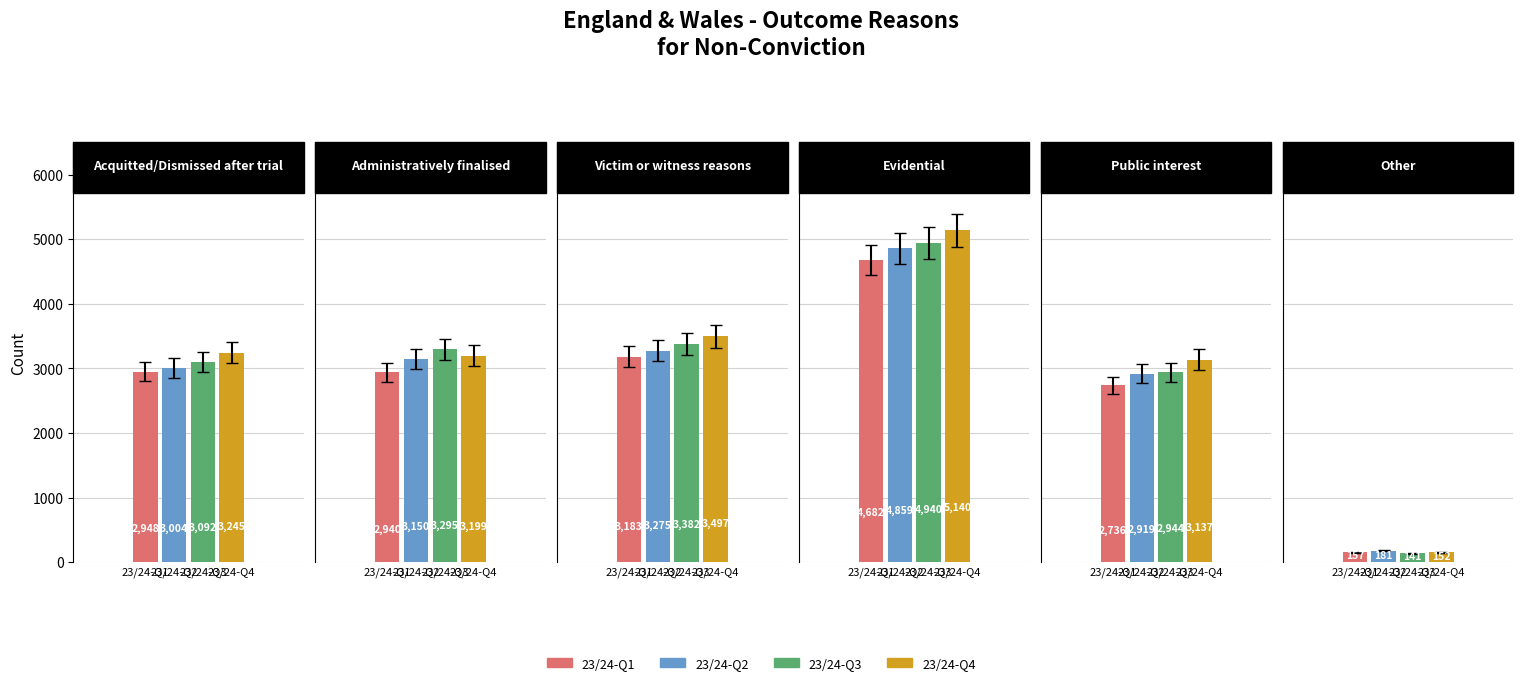

What is the sum of the 23/24-Q1 values at Administratively
finalised and Evidential?

7622